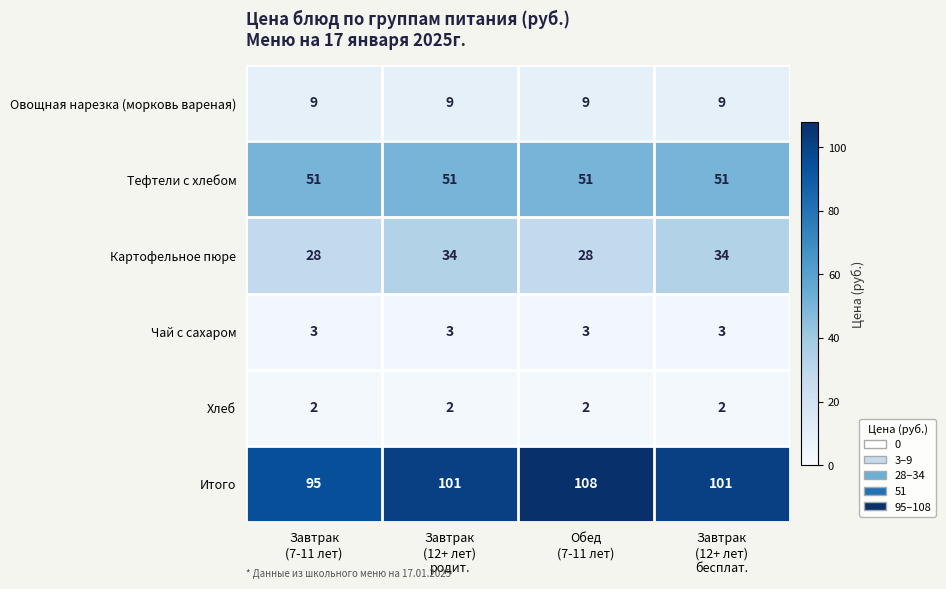

At how many categories does at least one series exceed 49?

4